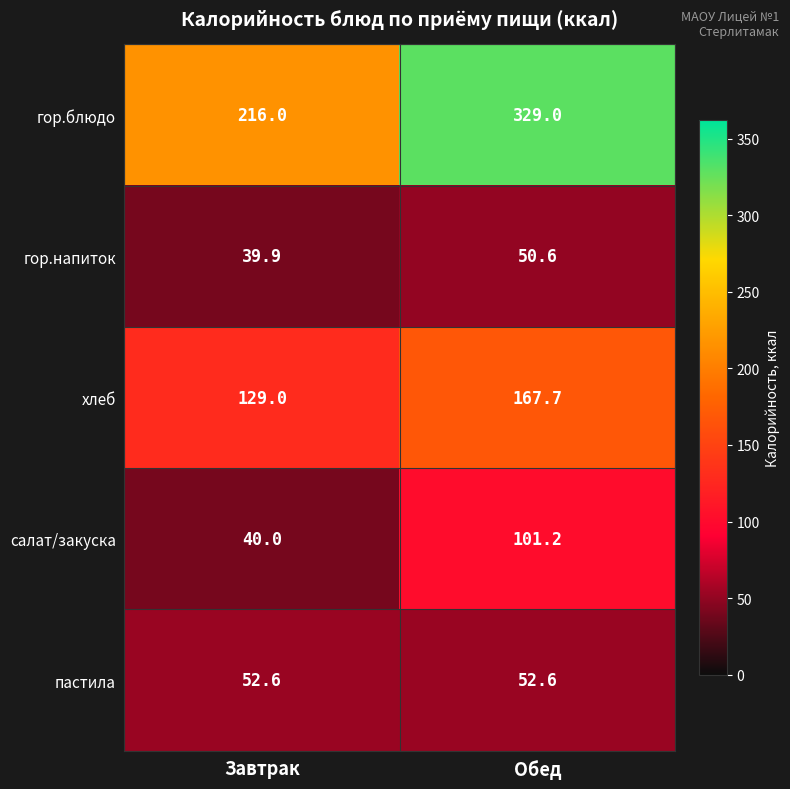

The салат/закуска series shows 61.8 at Завтрак. True or false?

False